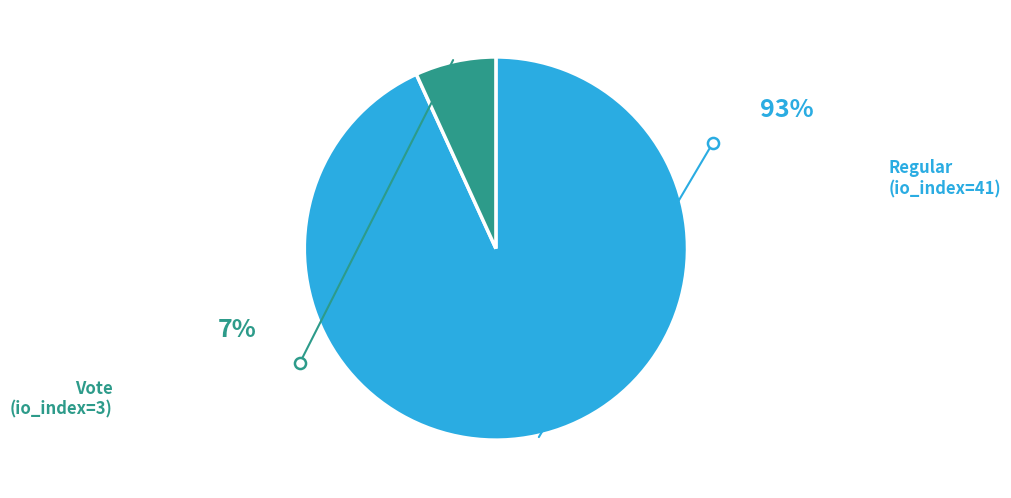

Which has a higher value, Regular (io_index=41) or Vote (io_index=3)?

Regular (io_index=41)